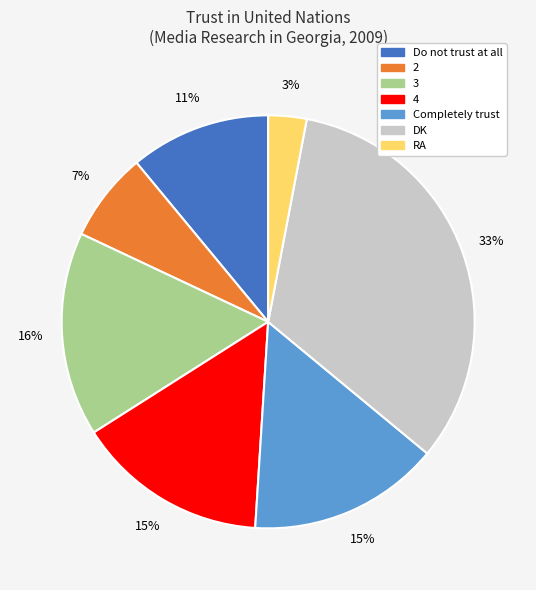

Between DK and 4, which is larger?

DK